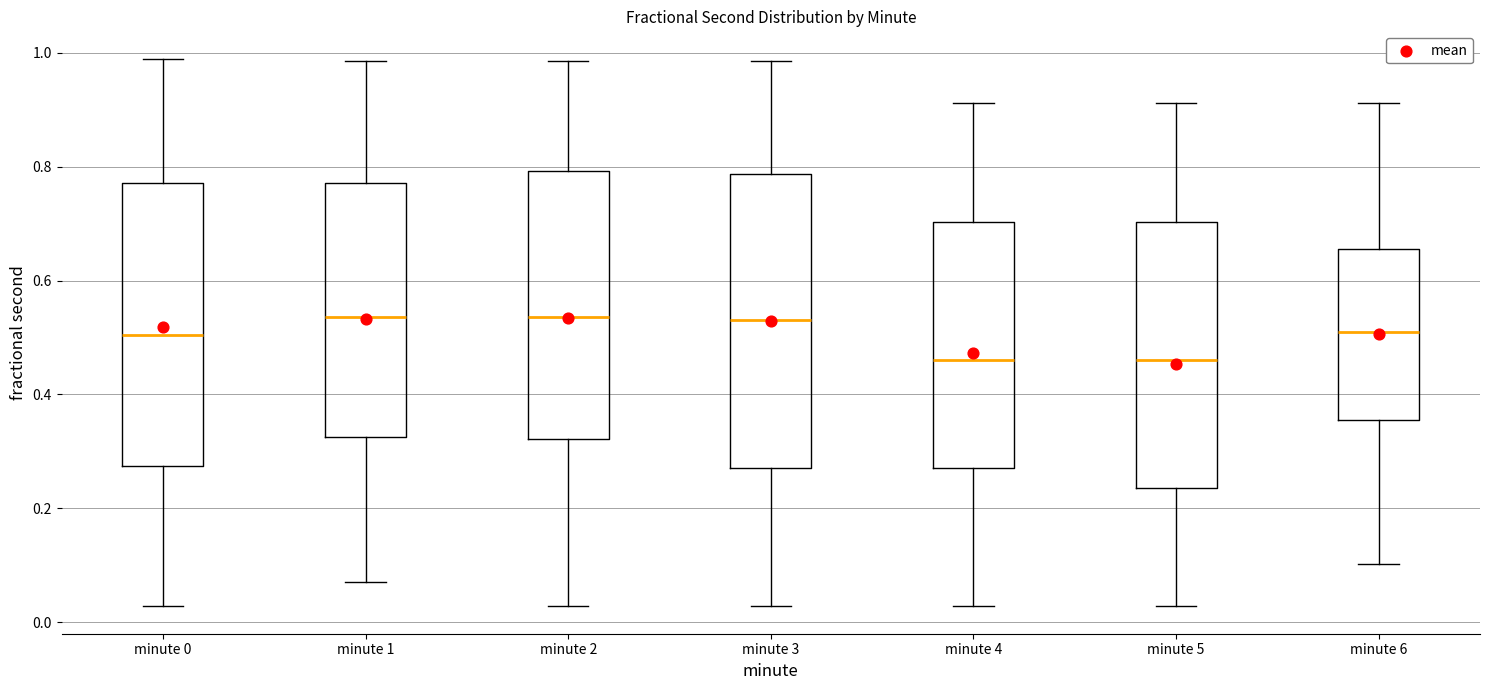

Where does the lower whisker of the box for minute 6 end on the y-axis? The values are not printed on the chart, so give them approximately, as read against the axis.

0.10